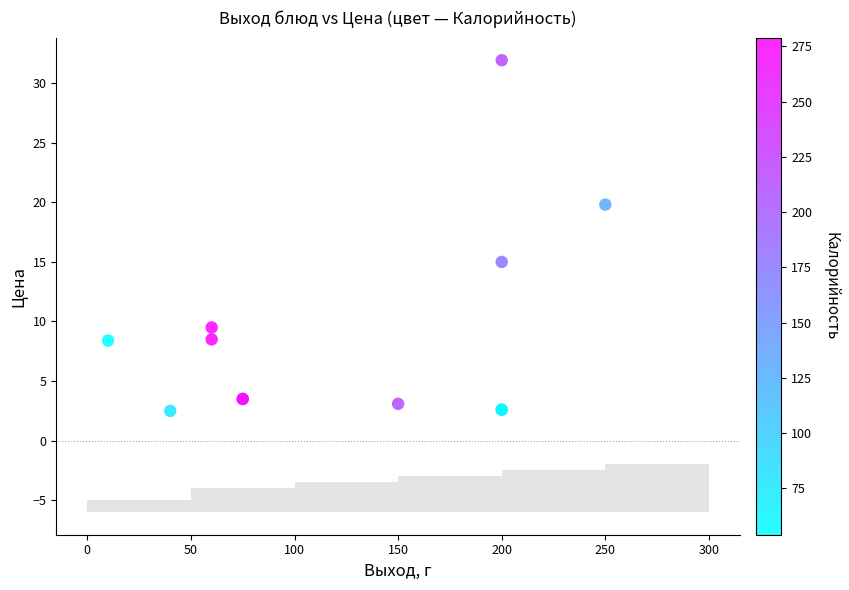

What Y value in the scatter plot is closest to 17?

15.0